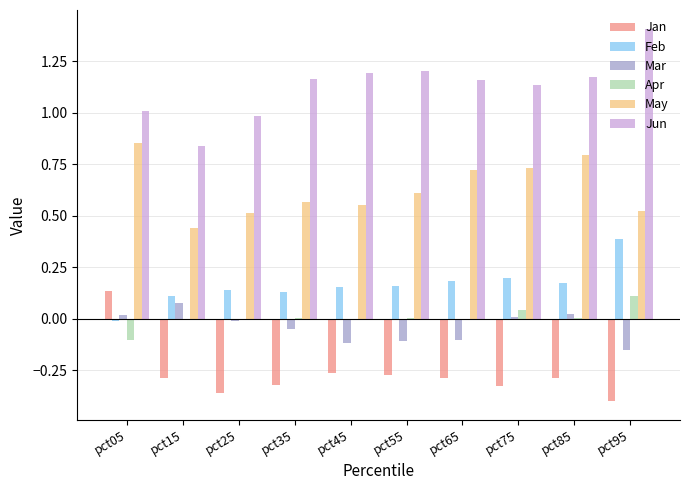

How many groups of bars are there?

10